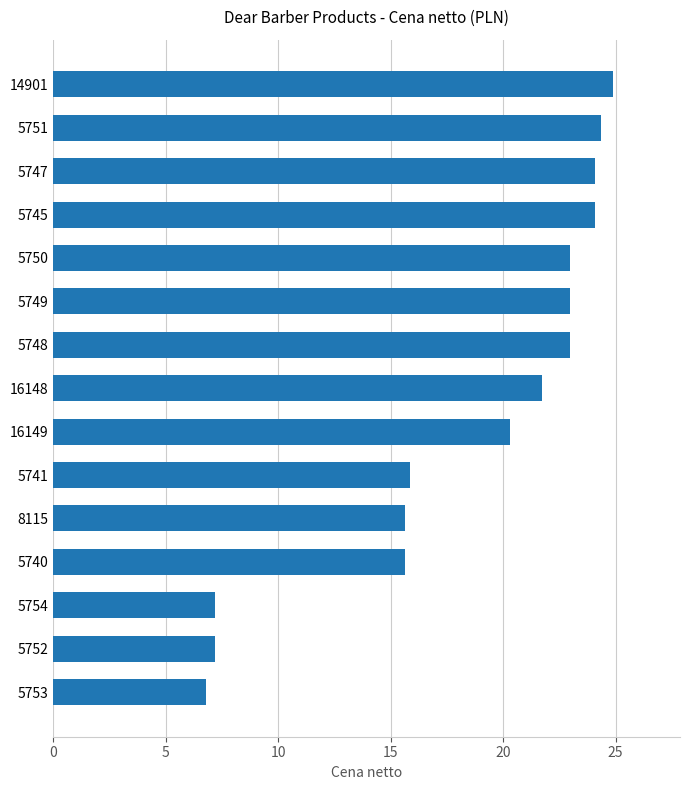

What is the difference between the second highest and second lowest values?

17.2